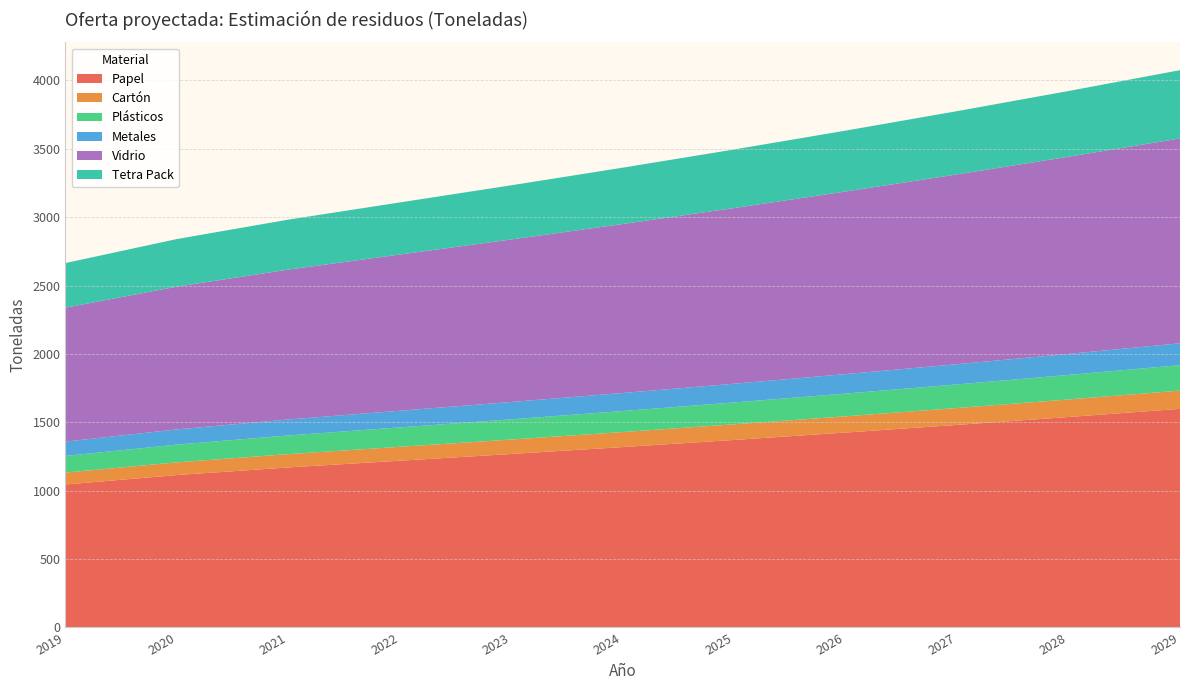

Reading left to right, list all the values displayed in this chart.

Papel: 1044.9	1113.8	1169.5	1218.8	1268.0	1318.5	1370.8	1424.8	1480.7	1538.5	1598.2
Cartón: 87.1	92.8	97.5	101.6	105.7	109.9	114.2	118.7	123.4	128.2	133.2
Plásticos: 121.9	129.9	136.4	142.2	147.9	153.8	159.9	166.2	172.7	179.5	186.5
Metales: 104.5	111.4	116.9	121.9	126.8	131.9	137.1	142.5	148.1	153.8	159.8
Vidrio: 979.6	1044.2	1096.4	1142.6	1188.7	1236.1	1285.1	1335.8	1388.2	1442.3	1498.3
Tetra Pack: 326.5	348.1	365.5	380.9	396.2	412.0	428.4	445.3	462.7	480.8	499.4